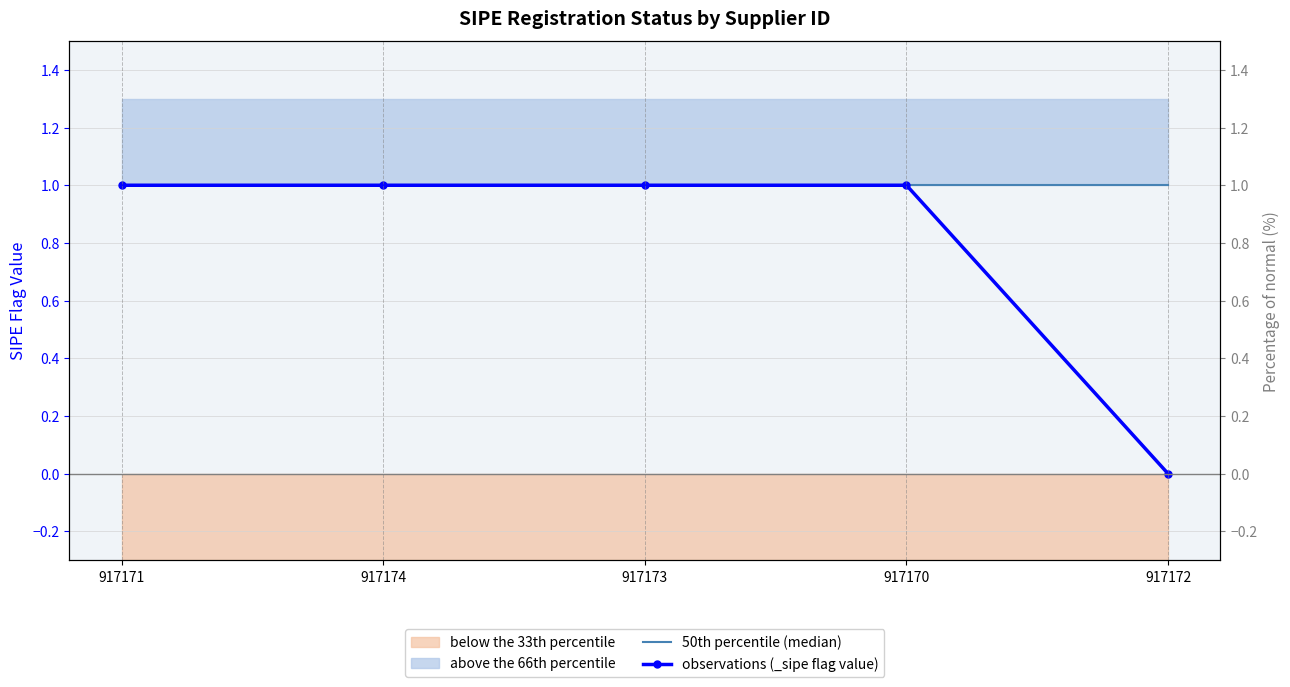

List the series in order of their overall mean, lowest first.

observations (_sipe flag value), 50th percentile (median)